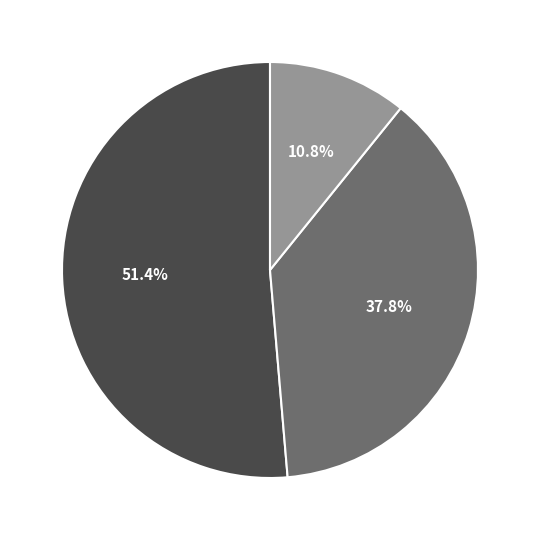

How many slices are in this pie chart?

3